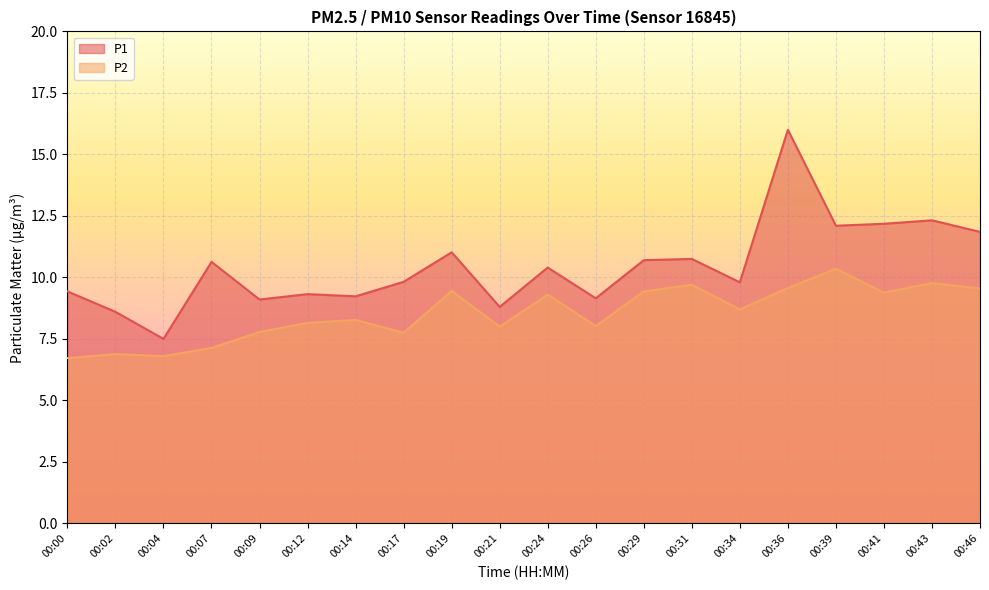

Which series has the widest spread of values?

P1